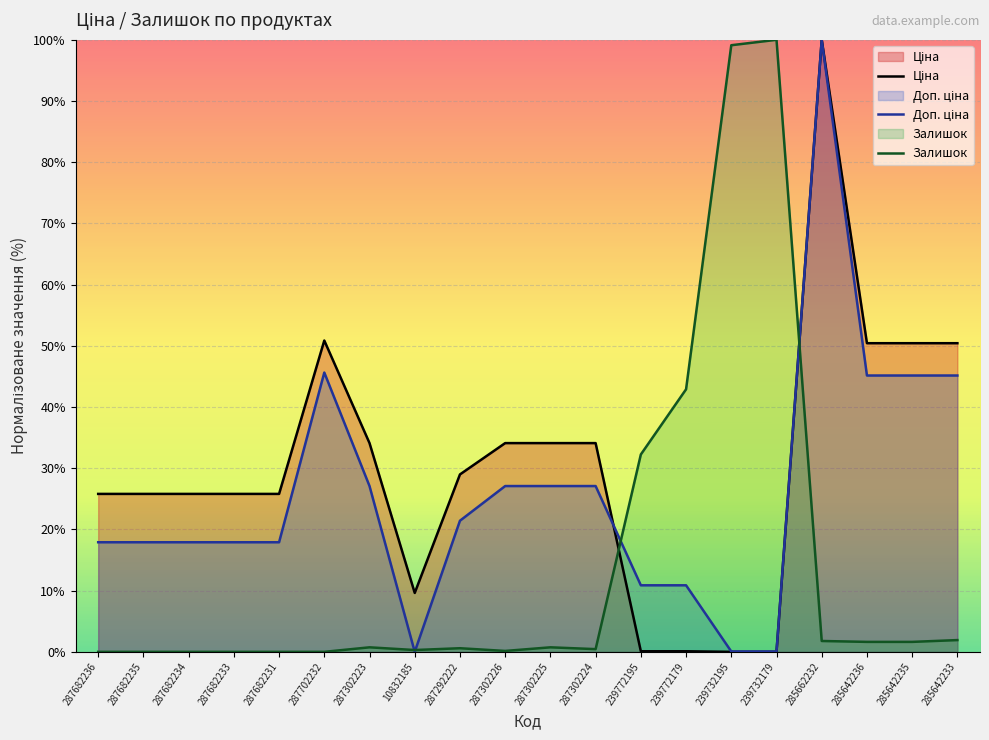

At which category does Ціна reach its first local peak?

287702232